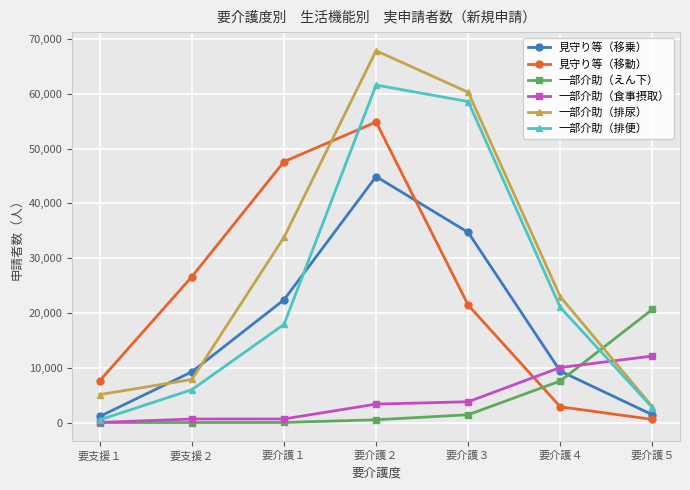

The value of 一部介助（えん下） at 要介護５ is 14337. True or false?

False